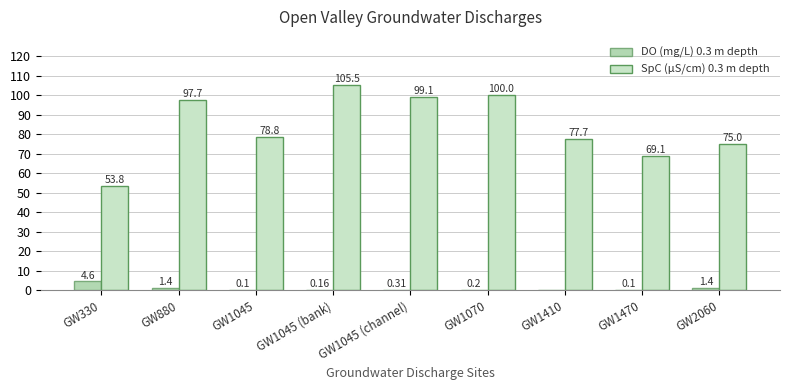

True or false: DO (mg/L) 0.3 m depth has a value of 0.1 at GW1470.

True